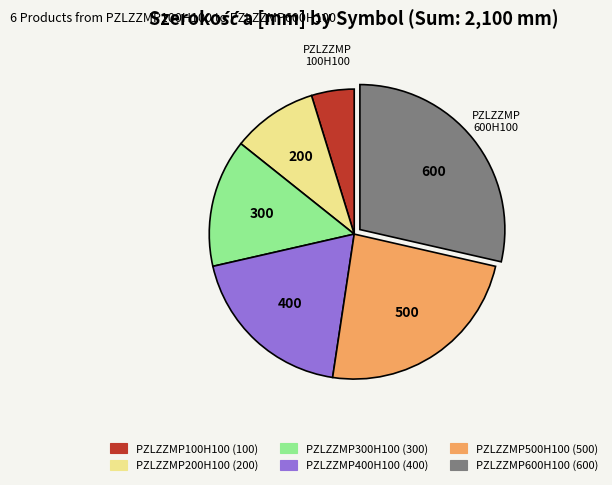

Is the sum of PZLZZMP100H100 and PZLZZMP200H100 greater than half?

No